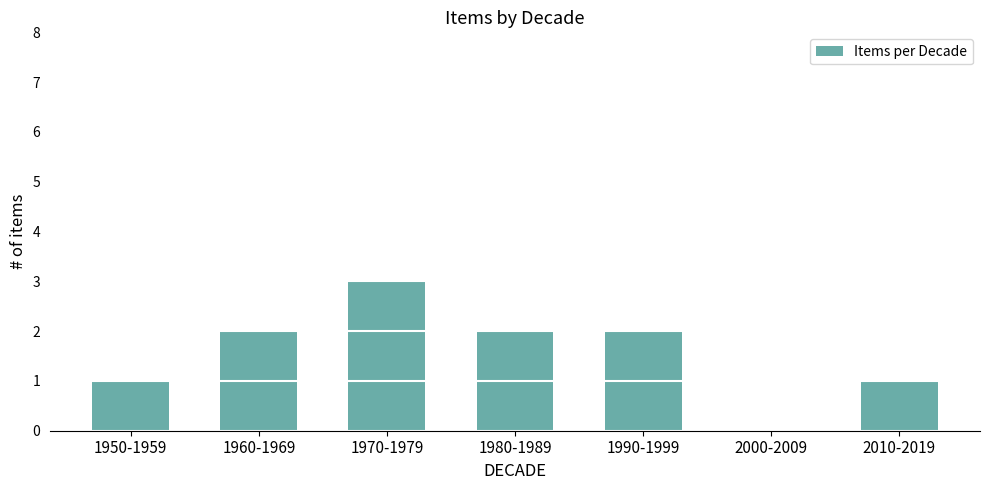

Reading right to left, extract all data points from this chart.

1	0	2	2	3	2	1